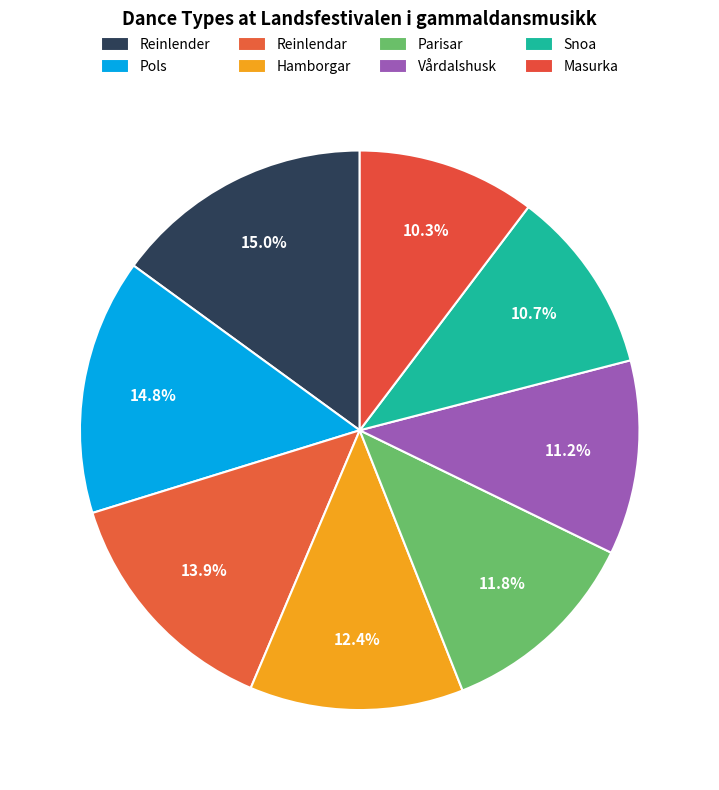

How many slices are in this pie chart?

8